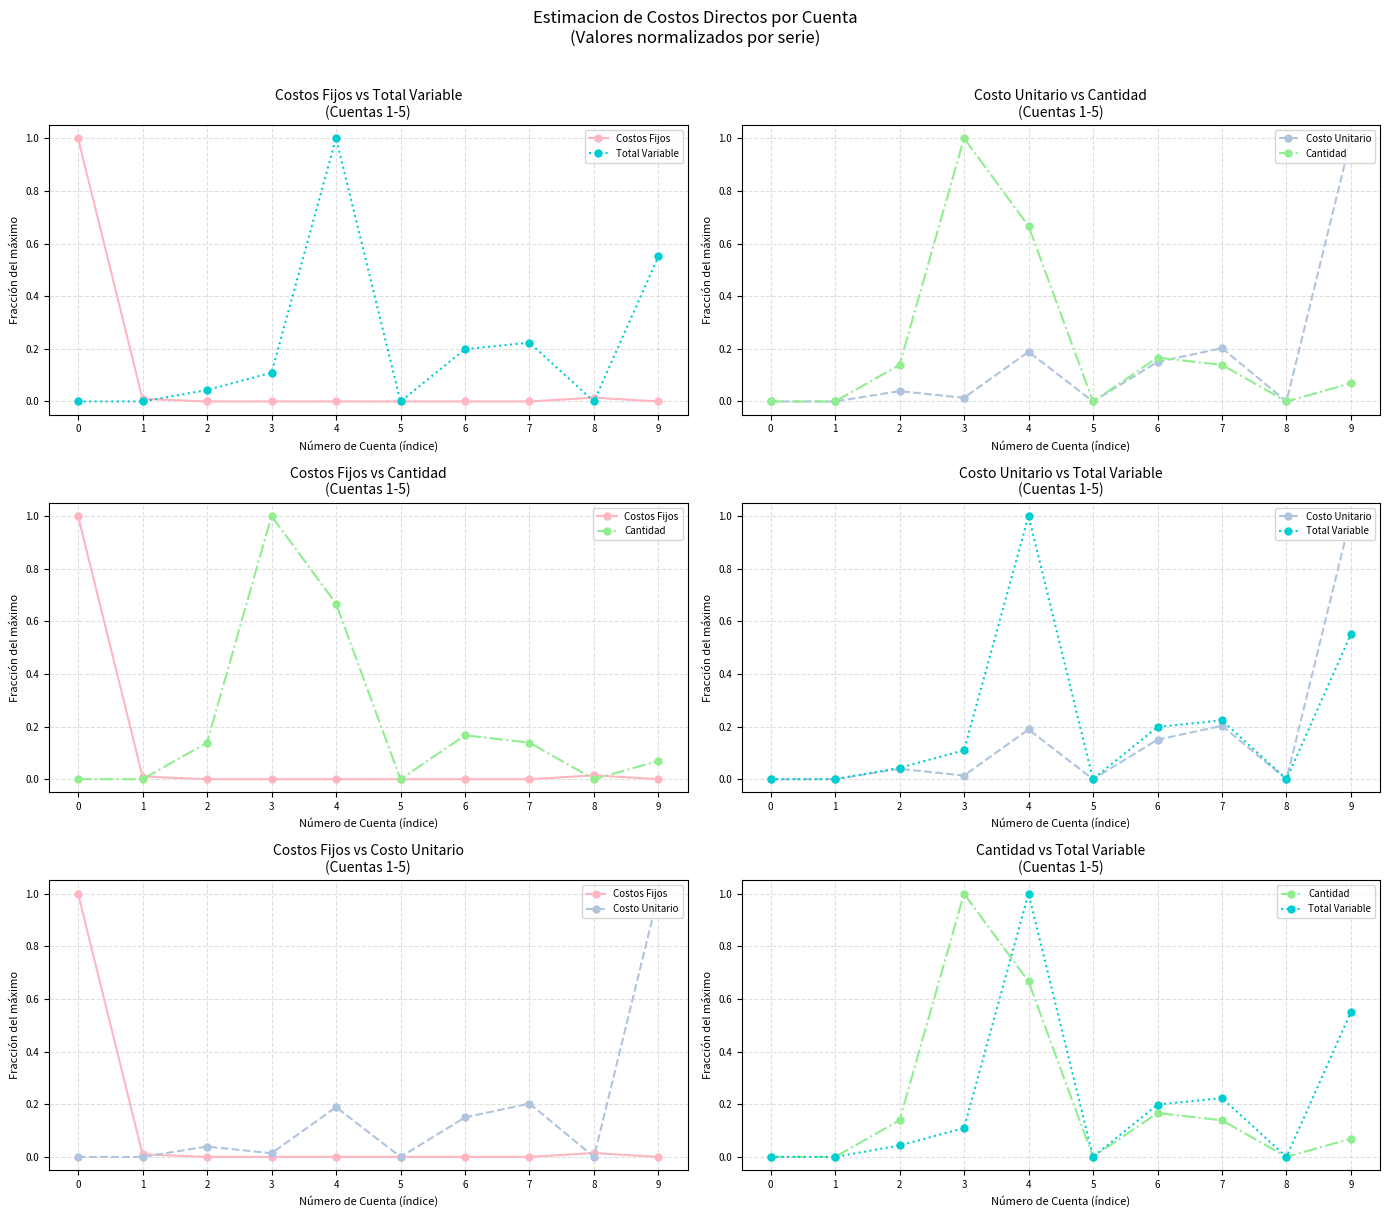

Is the value of Costos Fijos at 0 greater than the value of Total Variable at 7?

Yes